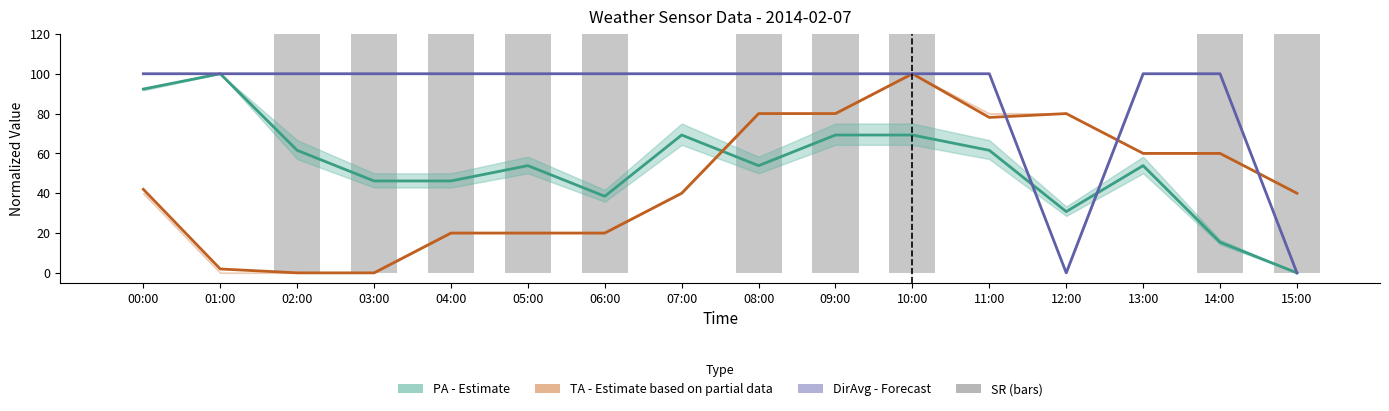

How many categories are shown in the chart?

16